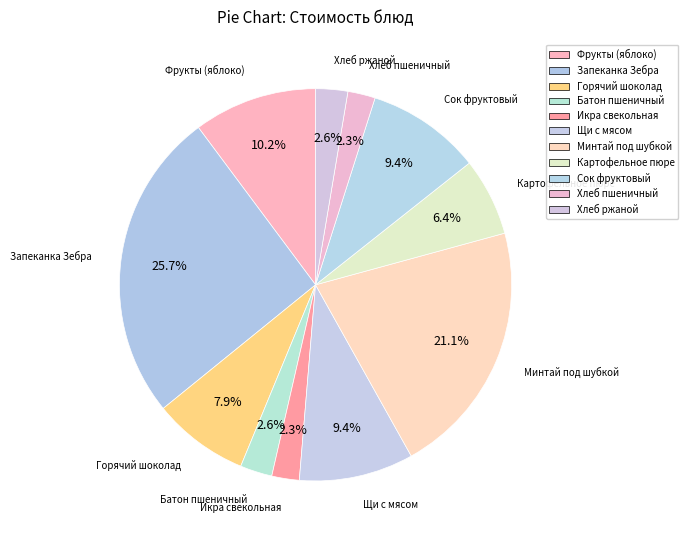

How much of the chart is everything except Горячий шоколад?

92.1%